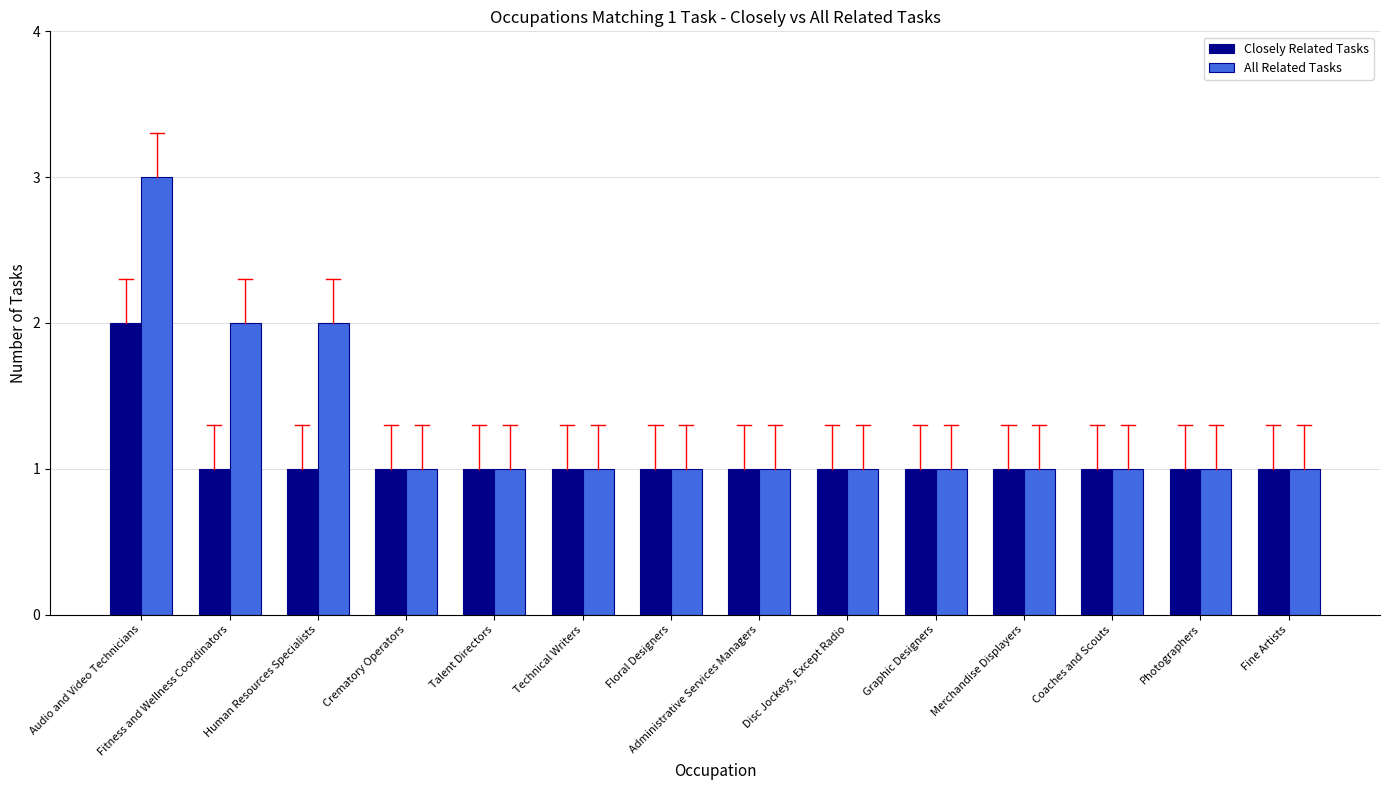

What is the difference between the maximum and minimum values in the Closely Related Tasks series?

1